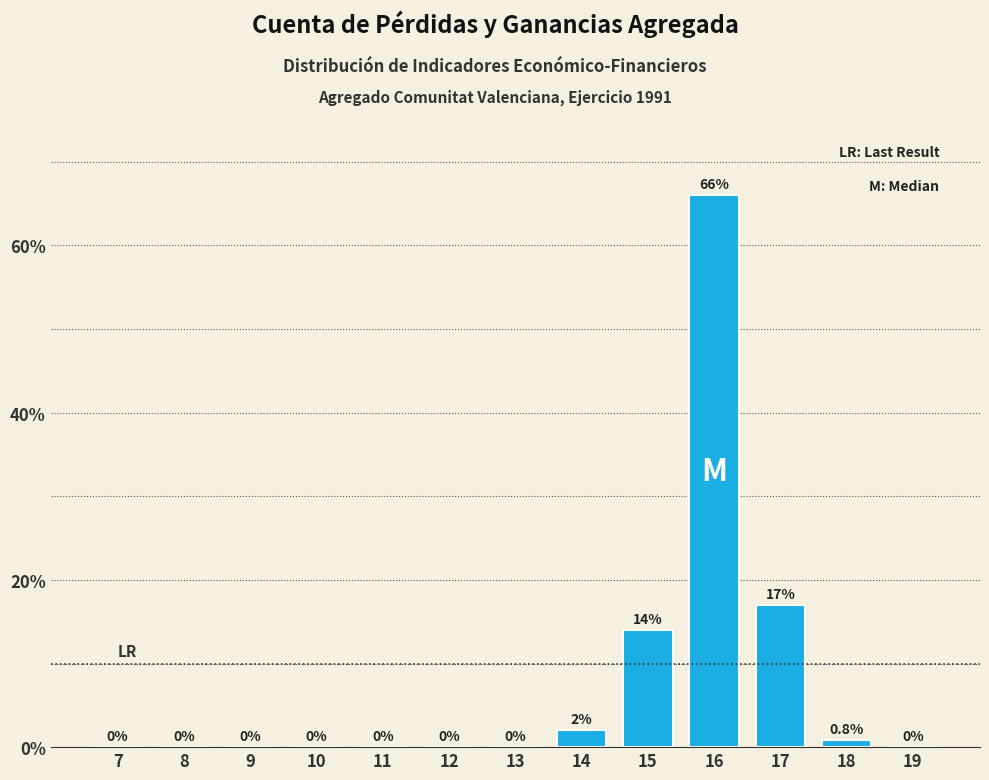

Reading right to left, transcribe all the data shown in this chart.

19=0.0	18=0.8	17=17.0	16=66.0	15=14.0	14=2.0	13=0.0	12=0.0	11=0.0	10=0.0	9=0.0	8=0.0	7=0.0